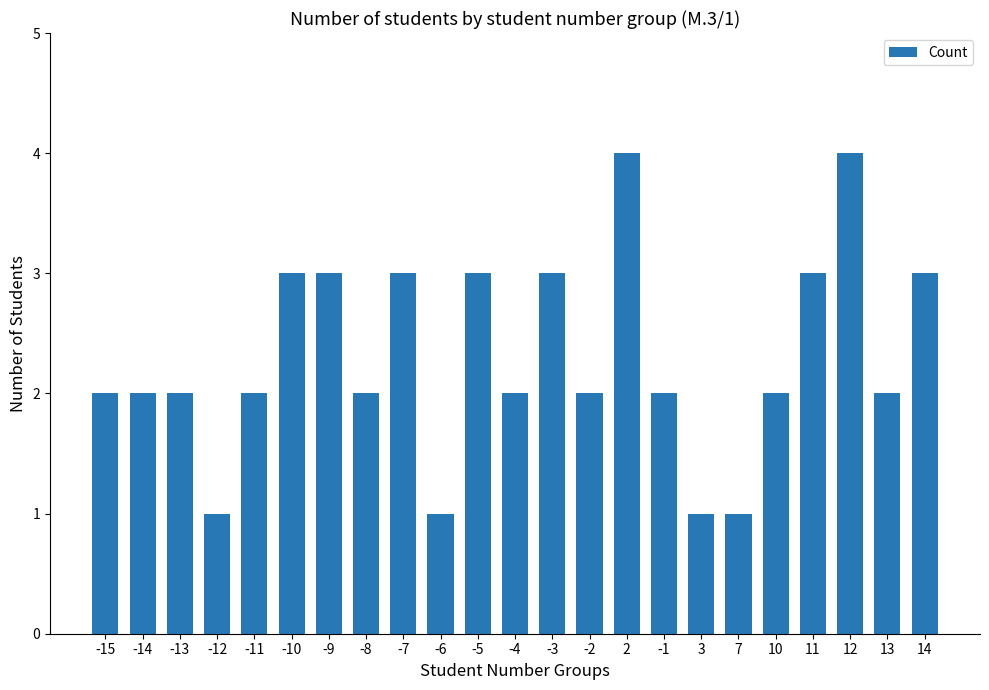

How many bars are there in total?

23